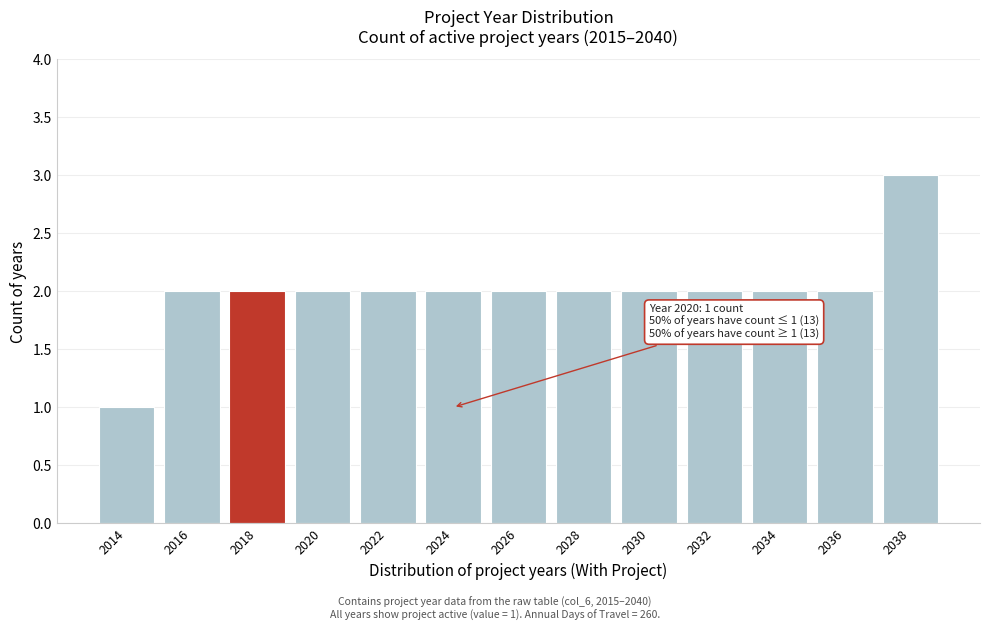

Reading left to right, what are all the values shown in this chart?

1	2	2	2	2	2	2	2	2	2	2	2	3